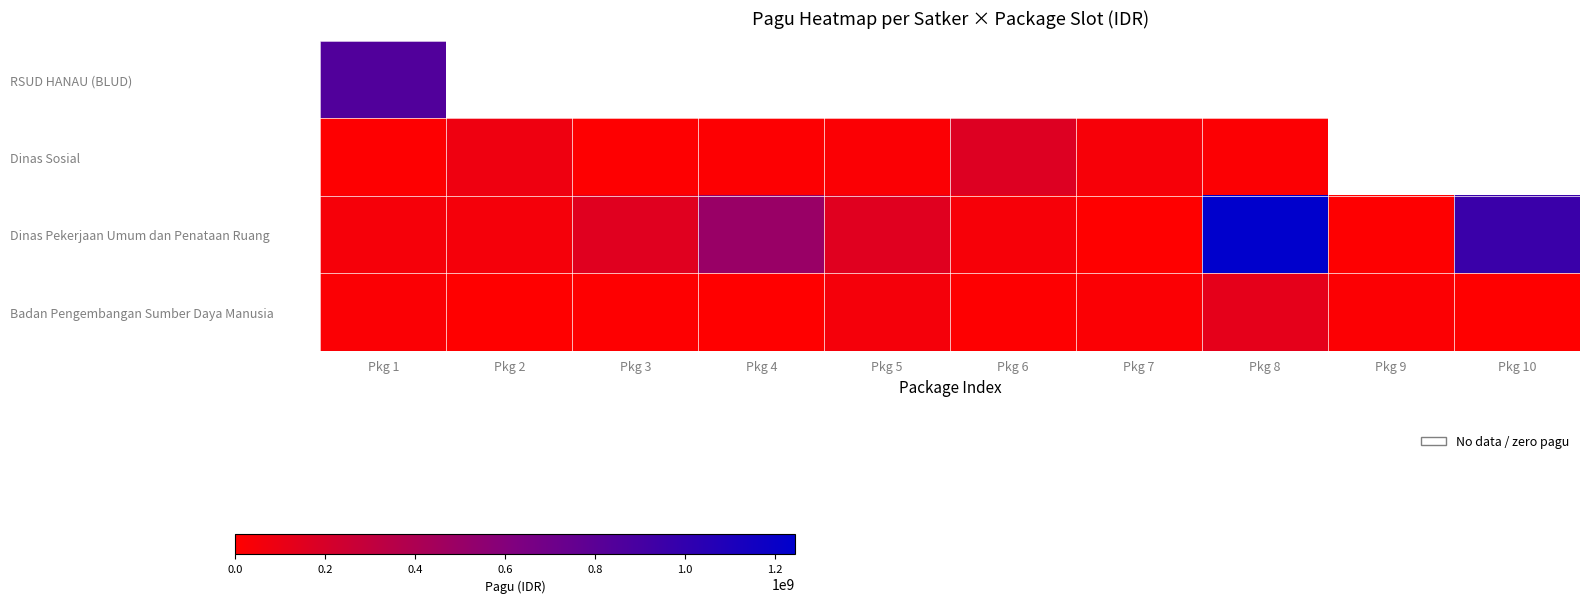

Reading left to right, what are all the values shown in this chart?

RSUD HANAU (BLUD): Pkg 1=846300000	Pkg 2=0	Pkg 3=0	Pkg 4=0	Pkg 5=0	Pkg 6=0	Pkg 7=0	Pkg 8=0	Pkg 9=0	Pkg 10=0
Dinas Sosial: Pkg 1=6000000	Pkg 2=81778000	Pkg 3=5000000	Pkg 4=12500000	Pkg 5=21100000	Pkg 6=167900000	Pkg 7=41600000	Pkg 8=18000000	Pkg 9=0	Pkg 10=0
Dinas Pekerjaan Umum dan Penataan Ruang: Pkg 1=48500000	Pkg 2=50000000	Pkg 3=154840000	Pkg 4=499932000	Pkg 5=154650000	Pkg 6=42800000	Pkg 7=800000	Pkg 8=1244880000	Pkg 9=8820000	Pkg 10=959971000
Badan Pengembangan Sumber Daya Manusia: Pkg 1=21435851	Pkg 2=1650000	Pkg 3=9001057	Pkg 4=4675000	Pkg 5=51337383	Pkg 6=5100000	Pkg 7=23508875	Pkg 8=127409795	Pkg 9=18570000	Pkg 10=3069800